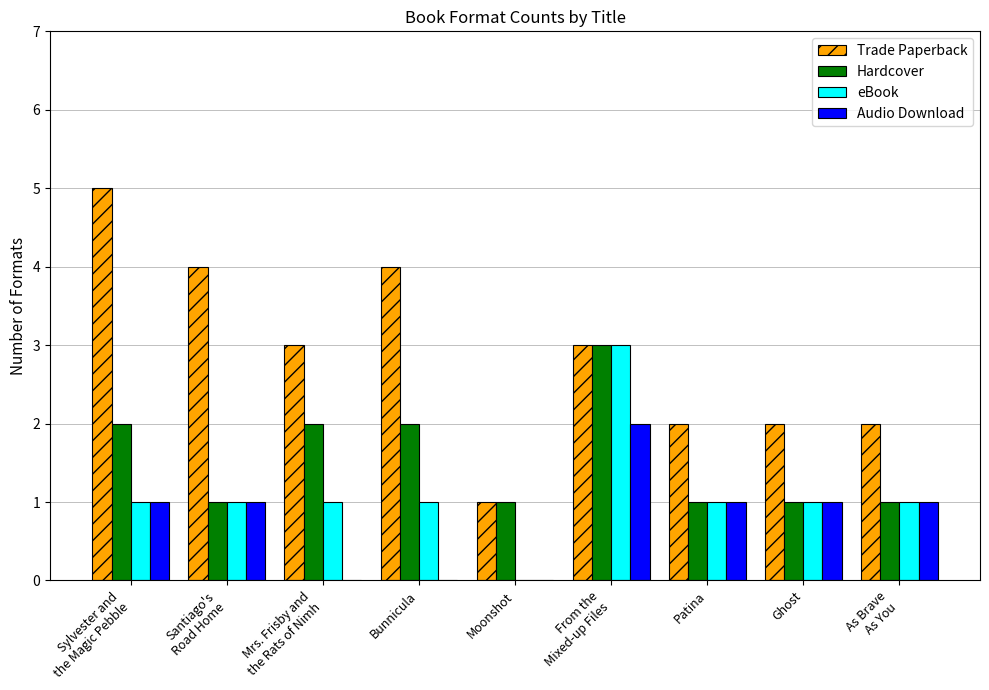

Are the bars grouped side by side (vs. stacked)?

Yes